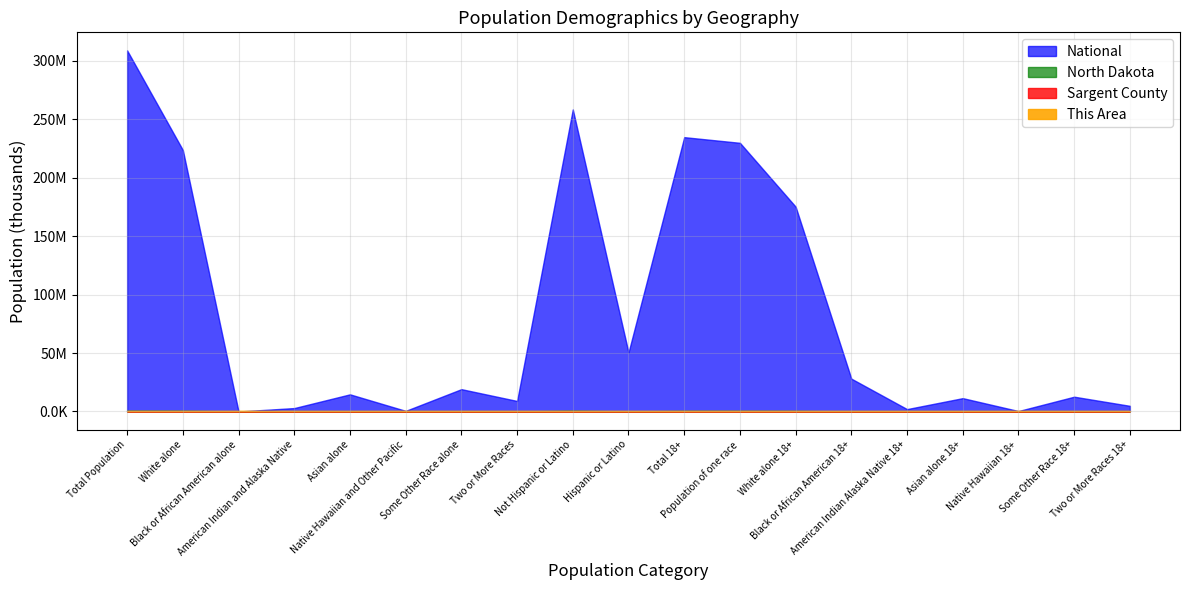

True or false: National and This Area intersect in this chart.

False